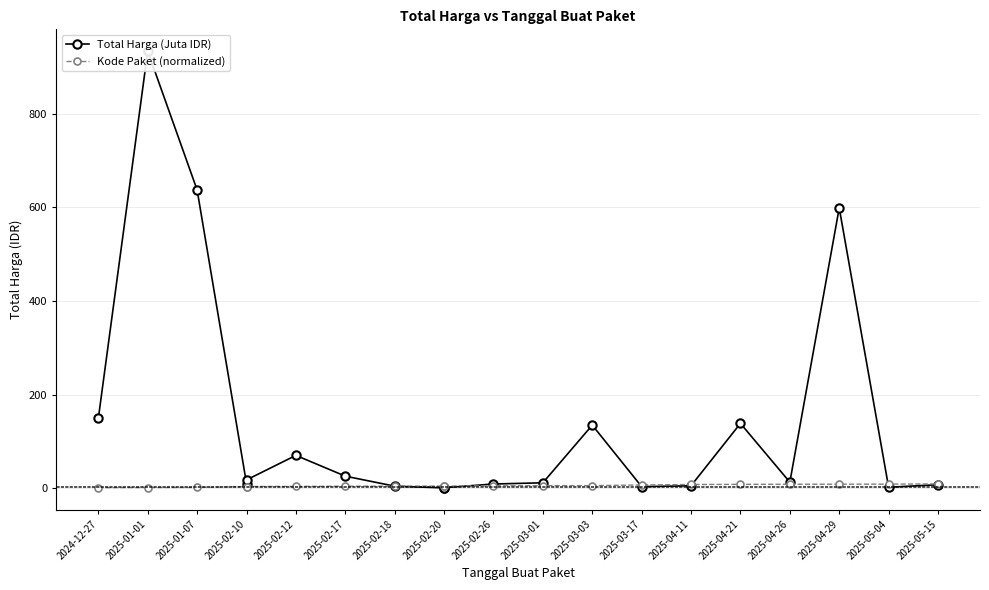

At 2025-02-12, list the series in order from largest to smallest.

Total Harga (Juta IDR), Kode Paket (normalized)